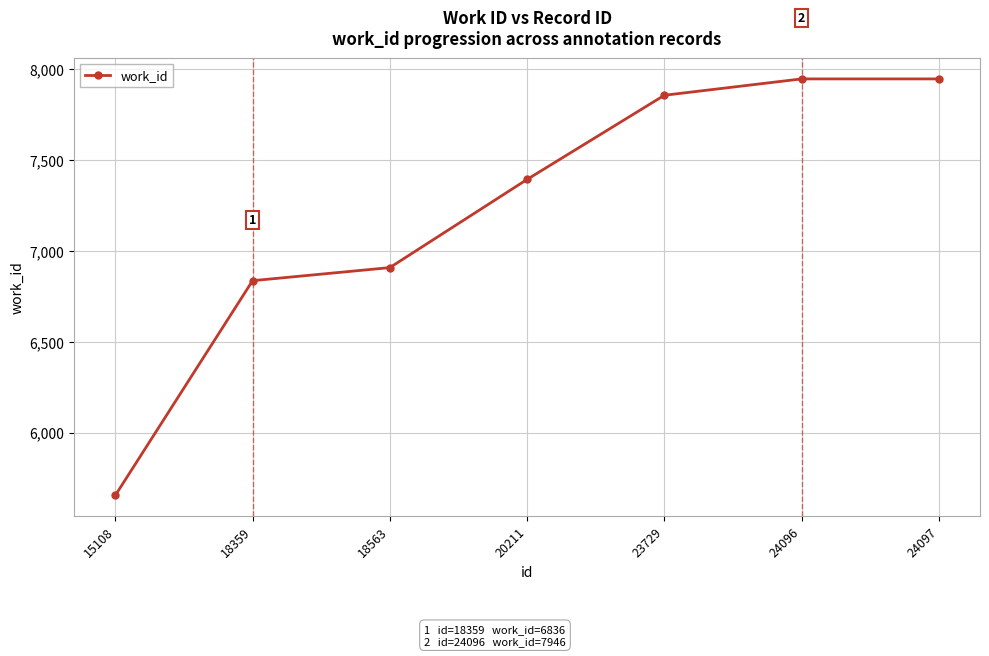

What is the value of the 5th point from the left?

7856